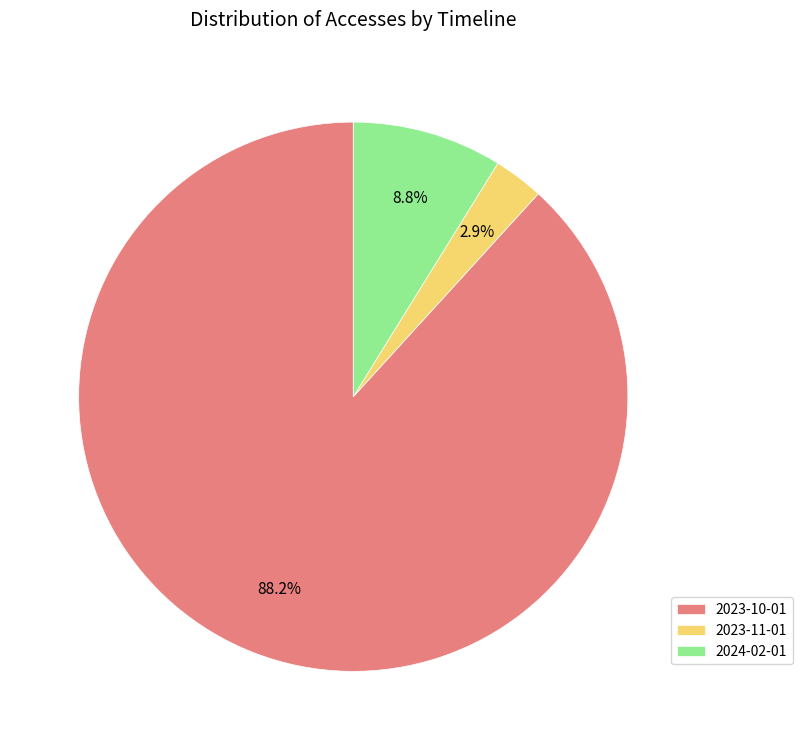

How many segments does this pie chart have?

3